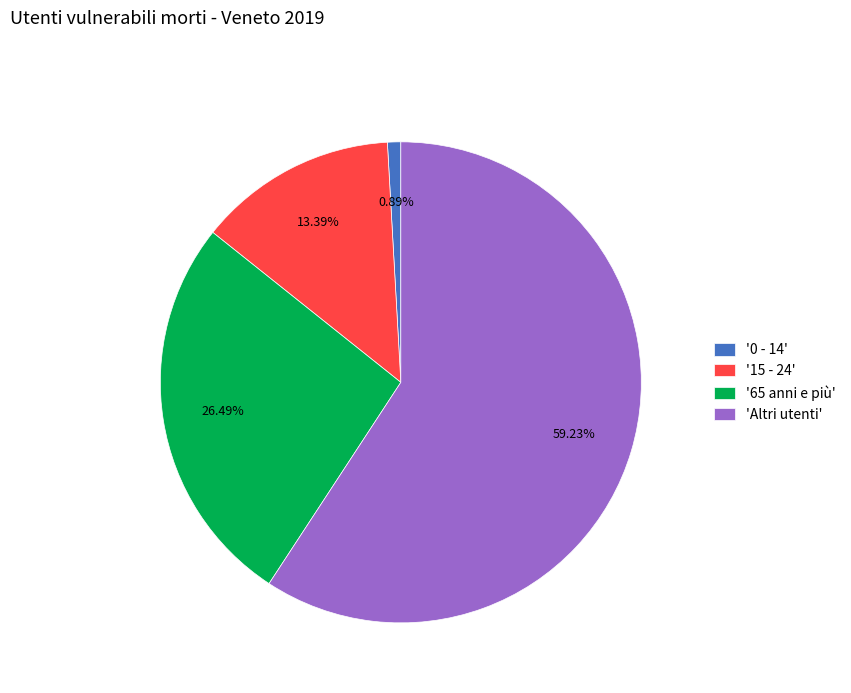

To the nearest percent, what is the difference between the largest and smallest slice percentages?

58%